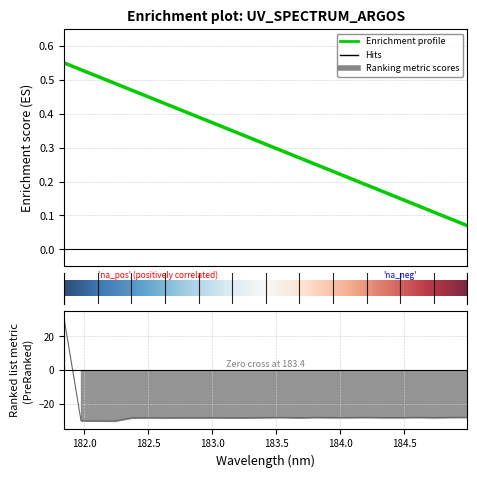

What is the sum of all values?

-647.9